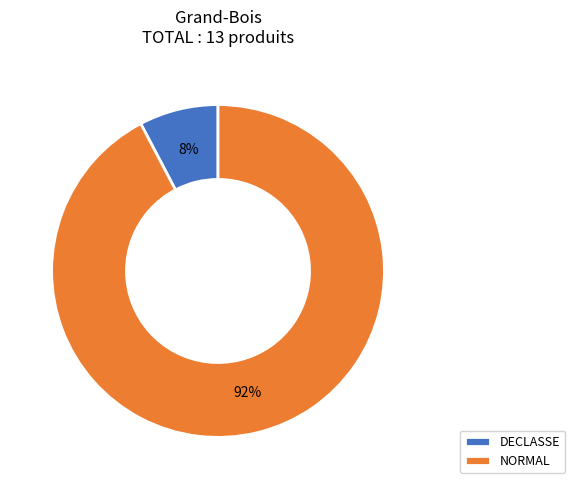

Is there a majority slice in this chart?

Yes